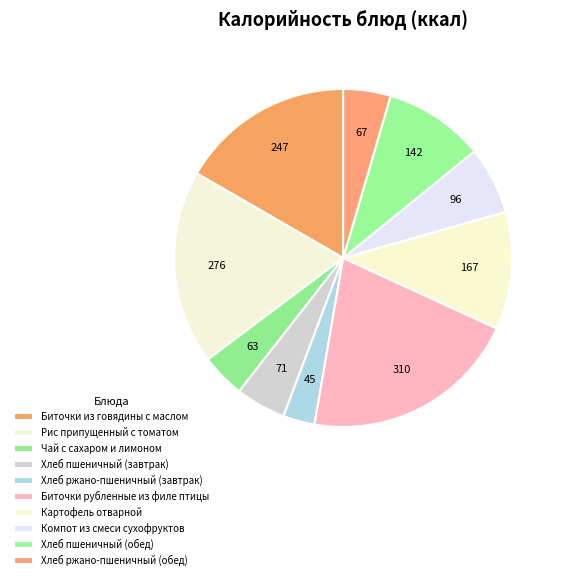

What percentage is the Хлеб ржано-пшеничный (обед) slice, to the nearest percent?

5%